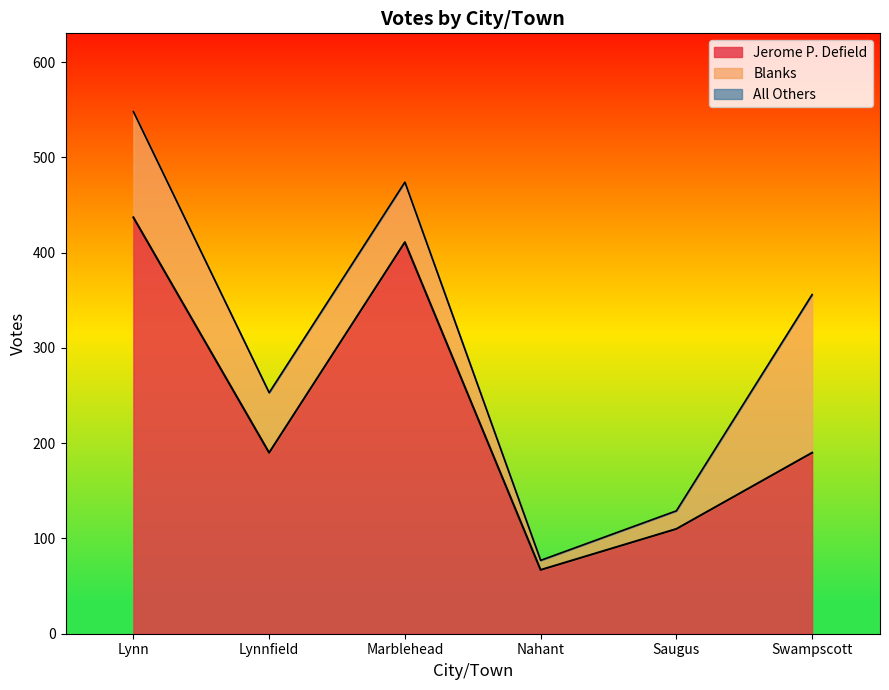

The value of Jerome P. Defield at Swampscott is 190. True or false?

True